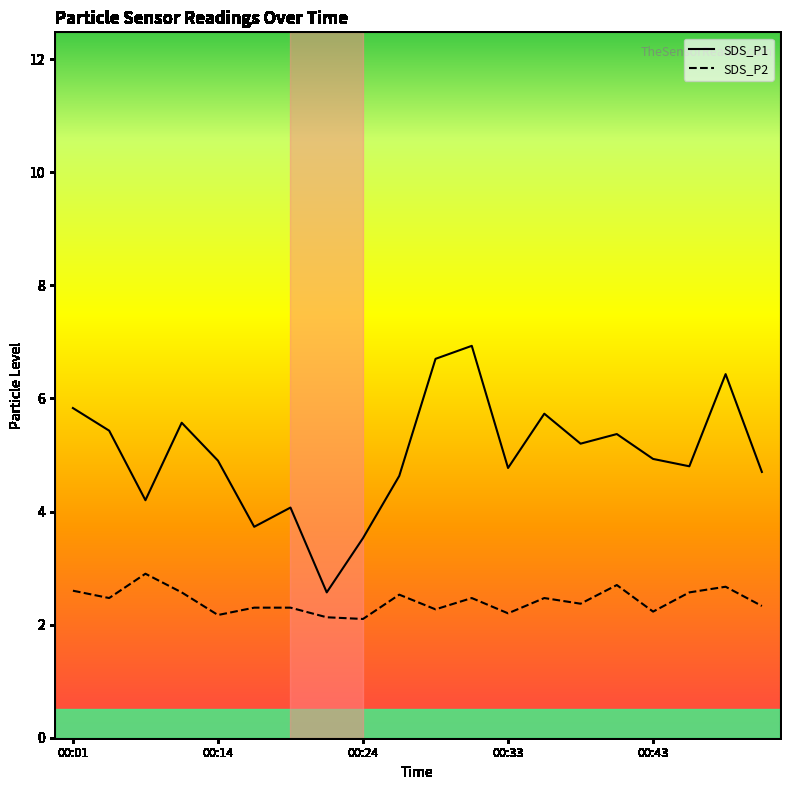

Count the SDS_P2 values in the range 2 to 3.

20